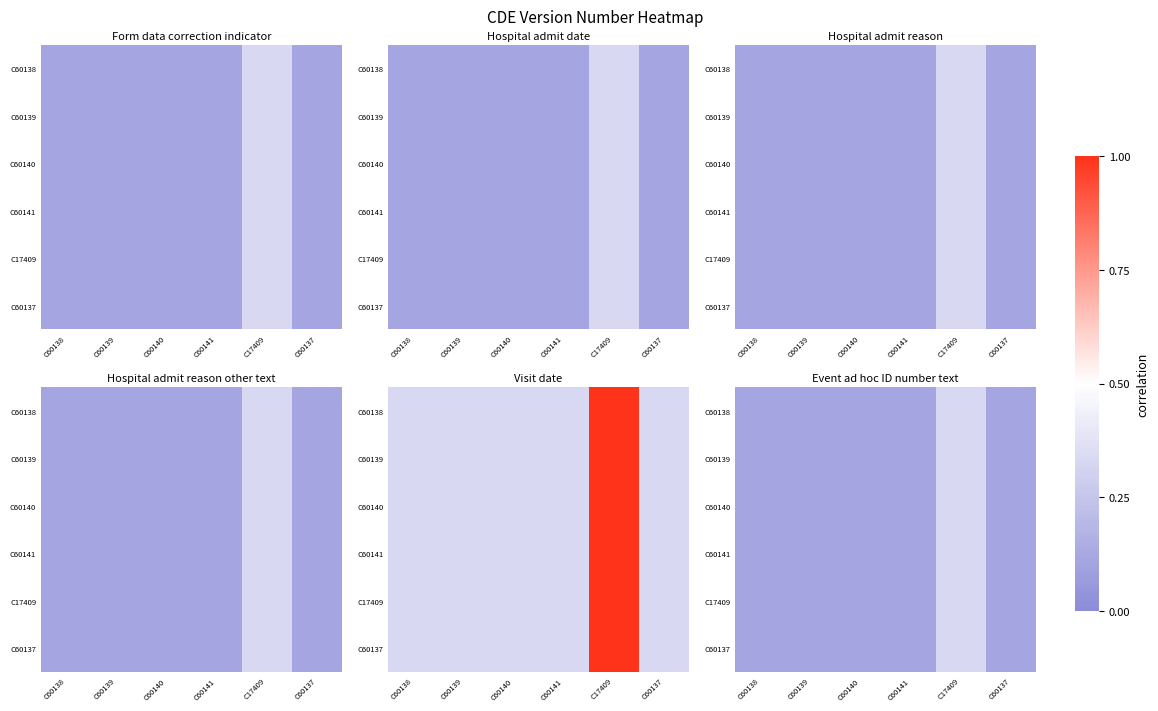

At how many categories does at least one series exceed 0?

6